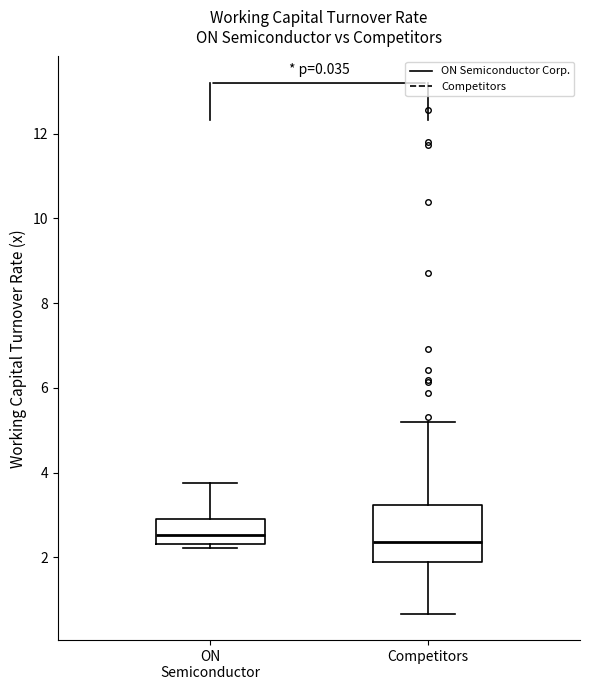

Reading left to right, read every box against the y-axis: the position of its median line, the range the box covers, and the ends of its whiskers. The values are not printed on the chart, so give them approximately, as read against the axis.

ON Semiconductor: median 2.6, box 2.4 to 3.0, whiskers 2.2 to 3.8
Competitors: median 2.4, box 1.8 to 3.2, whiskers 0.6 to 5.2